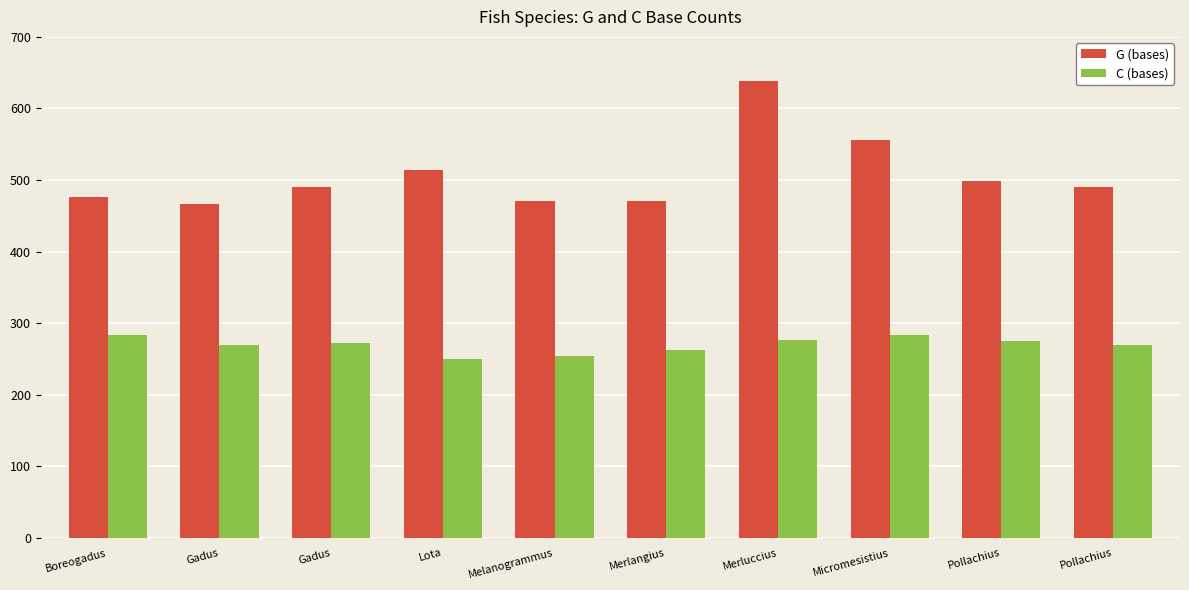

How many bars are there in each group?

2